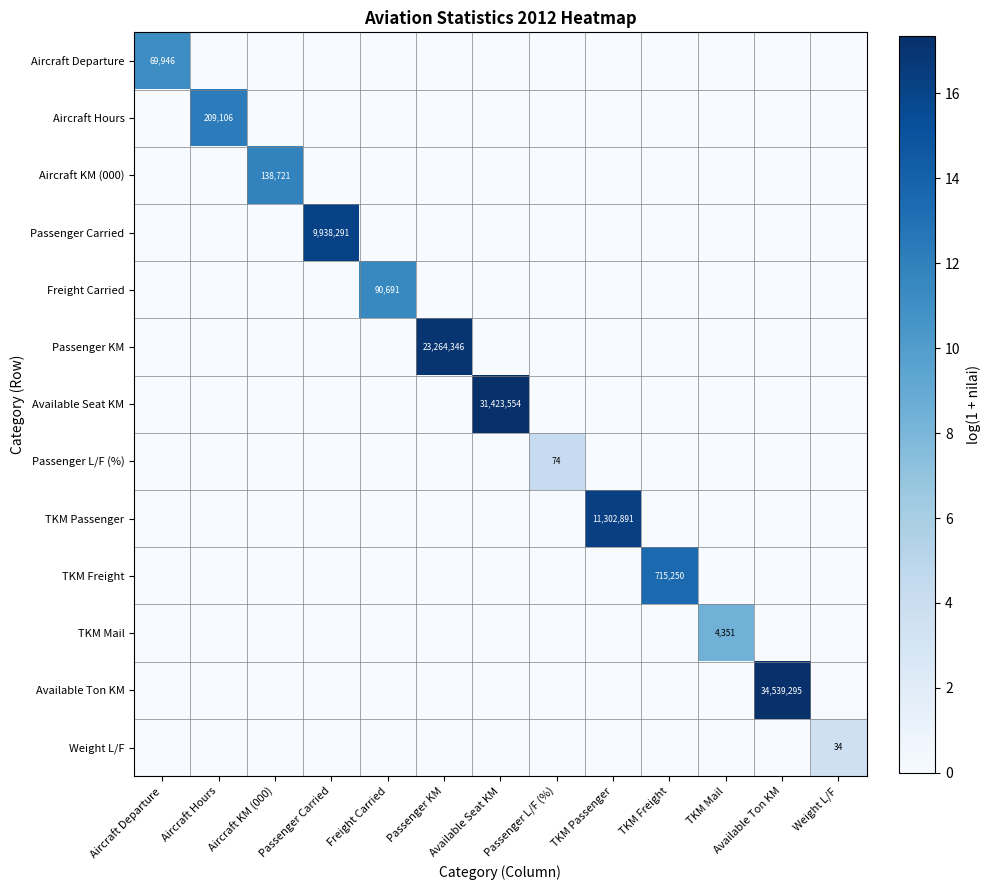

Is it true that Passenger Carried equals 9938291 at Passenger Carried?

True